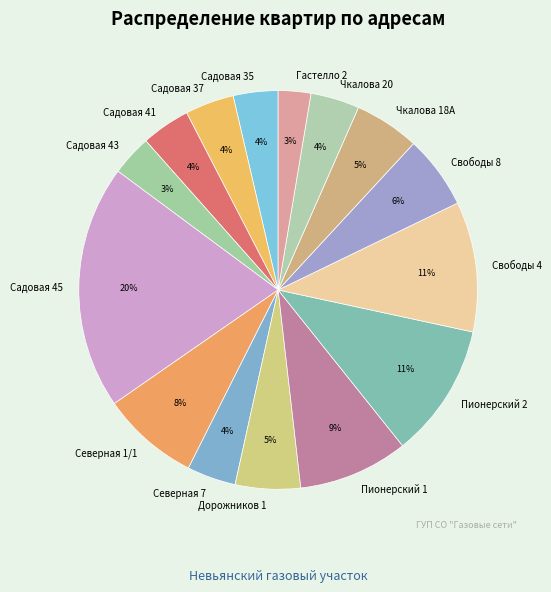

Is the sum of Свободы 4 and Пионерский 2 greater than half?

No